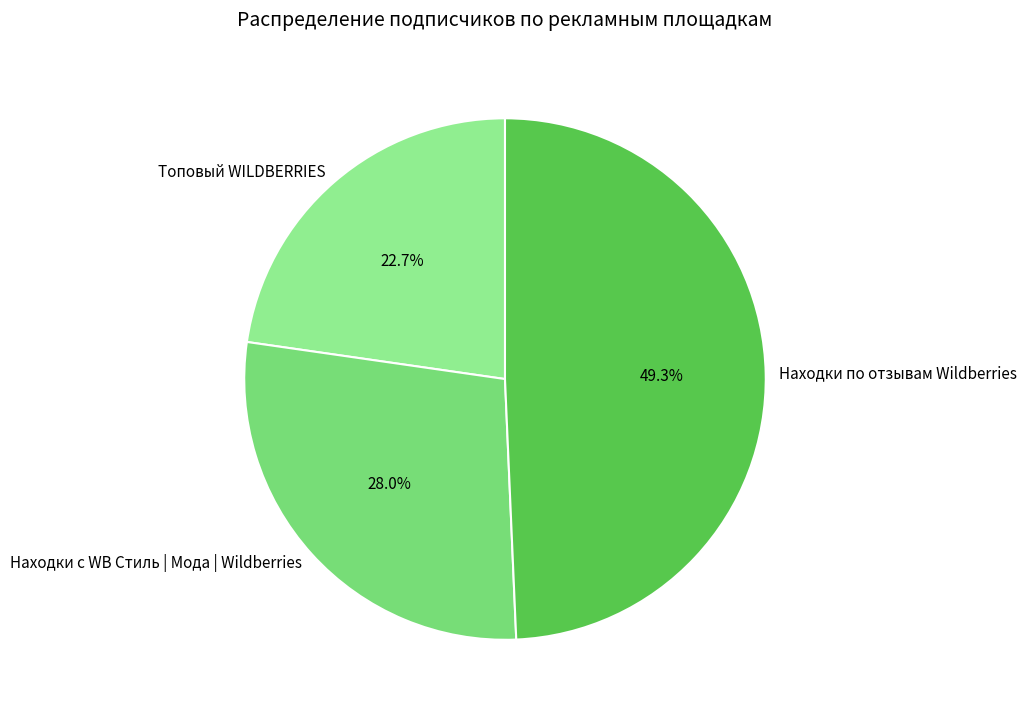

Rank the categories by value from highest to lowest.

Находки по отзывам Wildberries, Находки с WB Стиль | Мода | Wildberries, Топовый WILDBERRIES